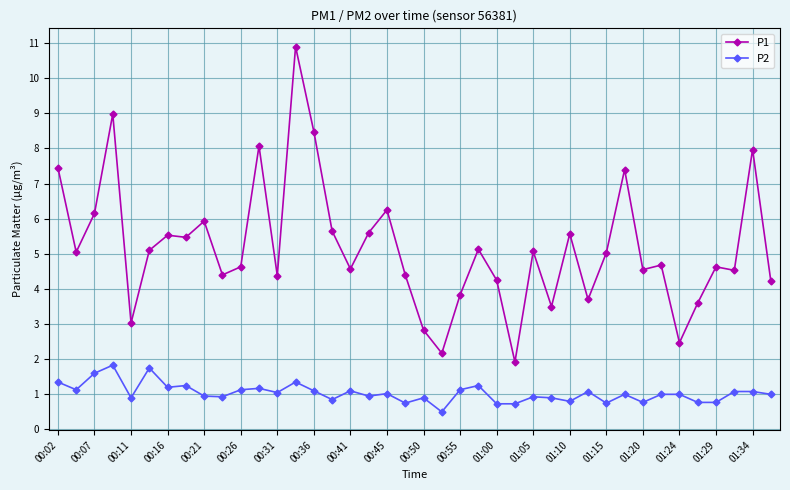

True or false: P2 and P1 cross at least once.

False